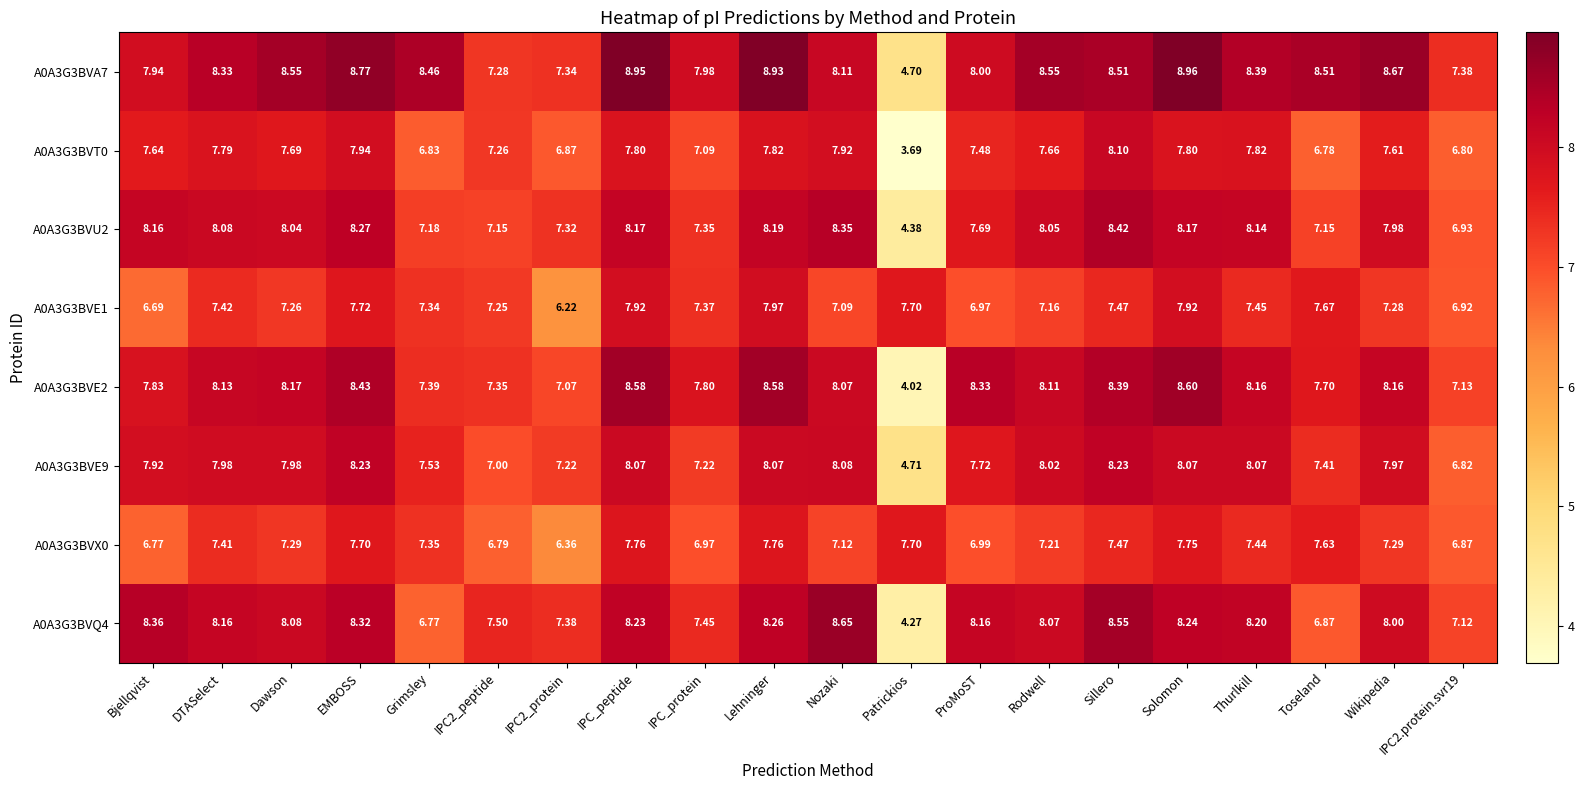

At which label does A0A3G3BVE9 first exceed 7?

Bjellqvist